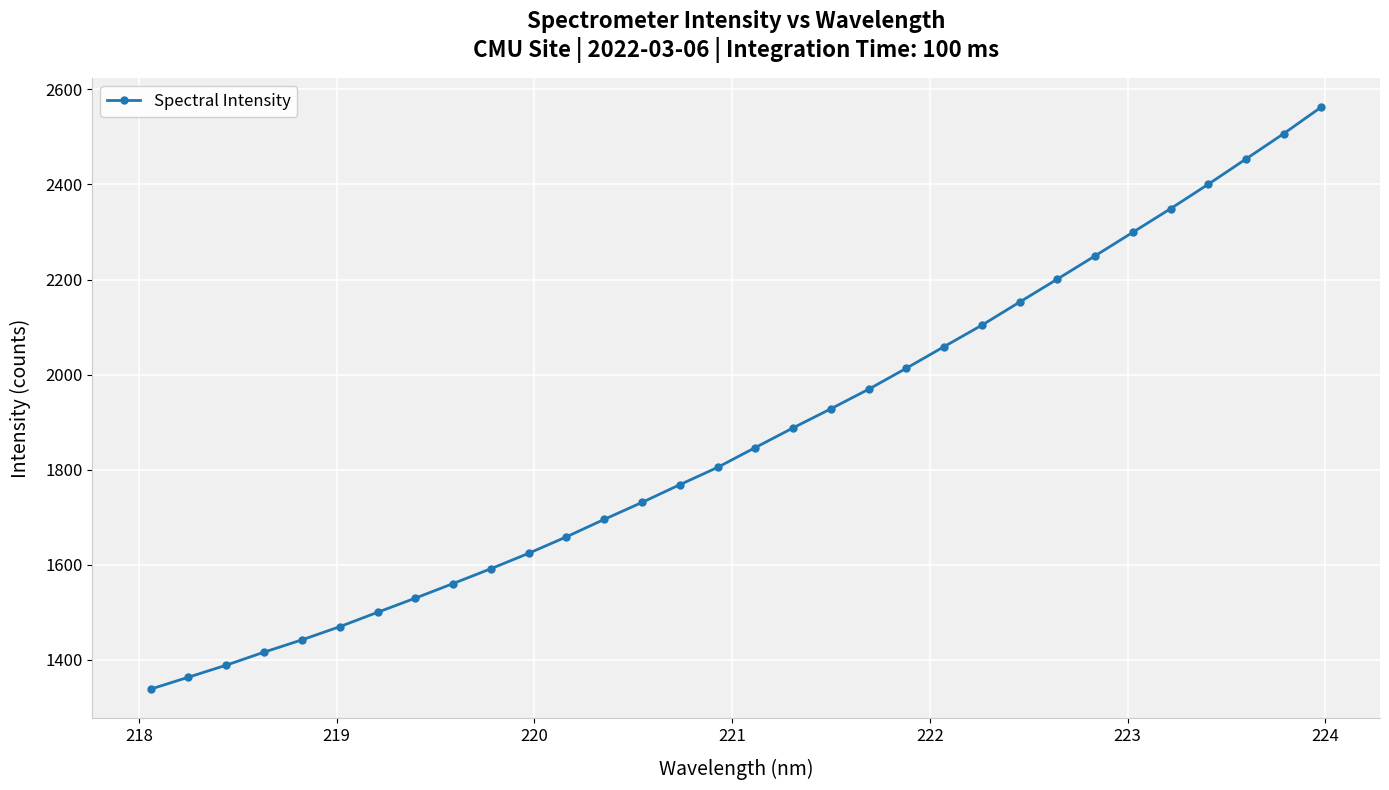

What is the sum of all values?

59862.7